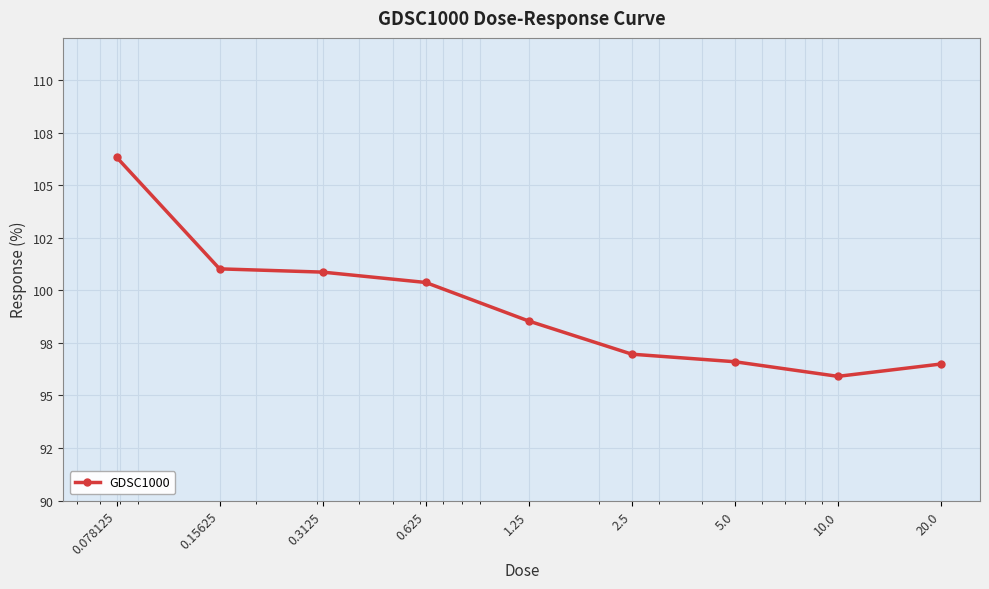

List the labels in order of value, smallest first.

10.0, 20.0, 5.0, 2.5, 1.25, 0.625, 0.3125, 0.15625, 0.078125